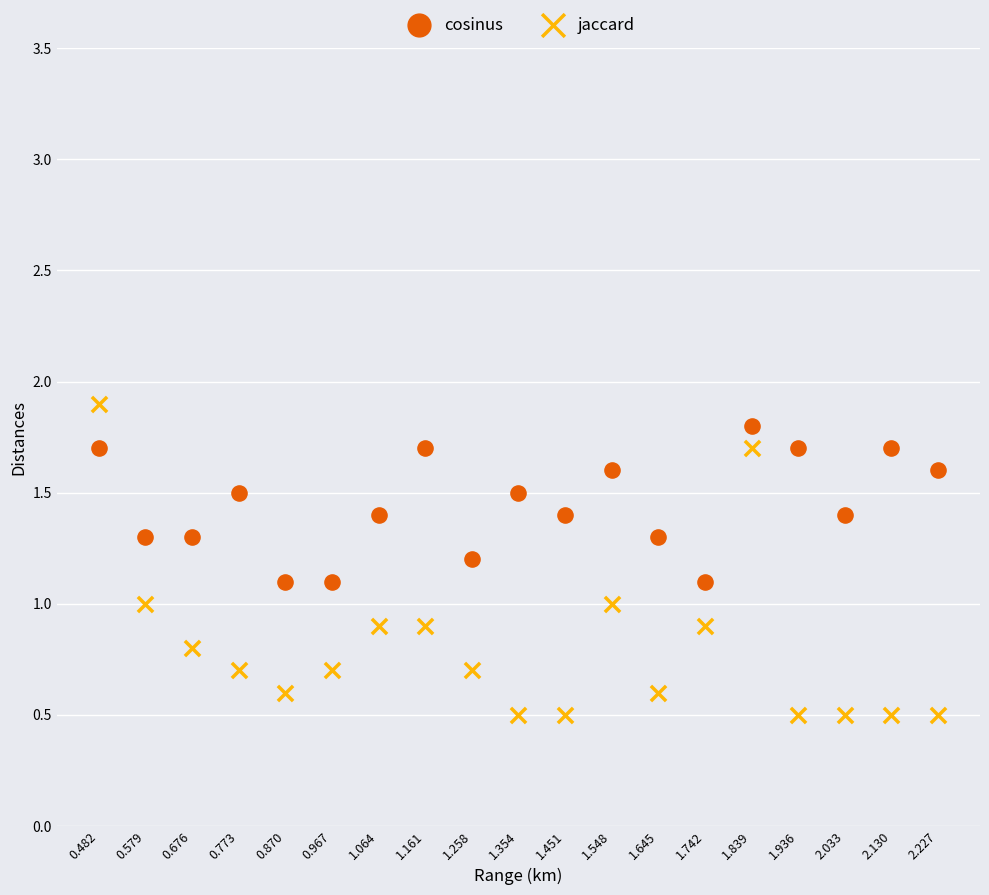

Which series has the widest spread of Y values?

jaccard